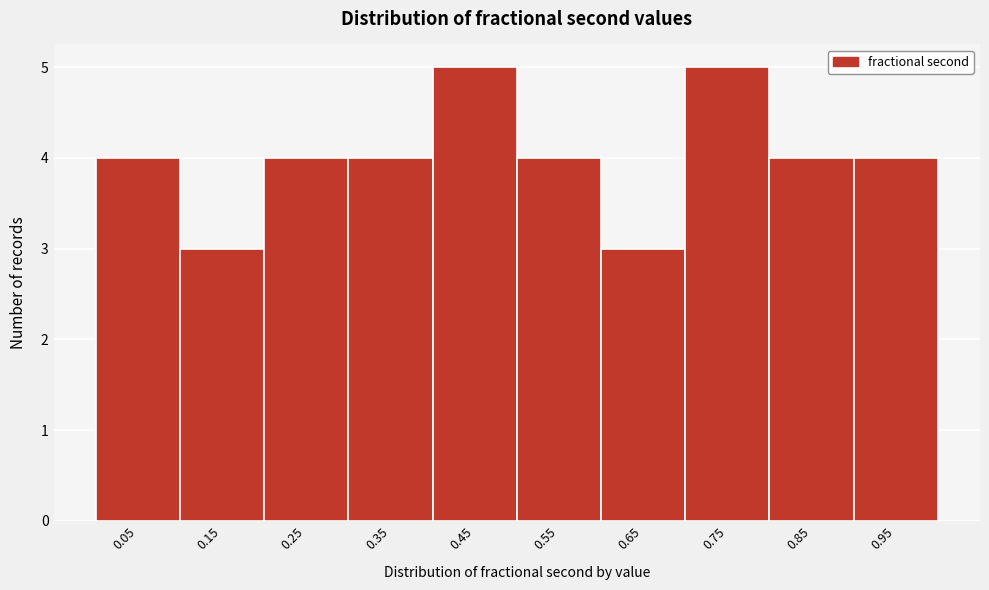

Reading left to right, transcribe this chart: for each bar, give the range it covers on the x-axis and its height. The values are not printed on the chart, so give them approximately, as read against the axis.

0.0 to 0.1: 4
0.1 to 0.2: 3
0.2 to 0.3: 4
0.3 to 0.4: 4
0.4 to 0.5: 5
0.5 to 0.6: 4
0.6 to 0.7: 3
0.7 to 0.8: 5
0.8 to 0.9: 4
0.9 to 1.0: 4